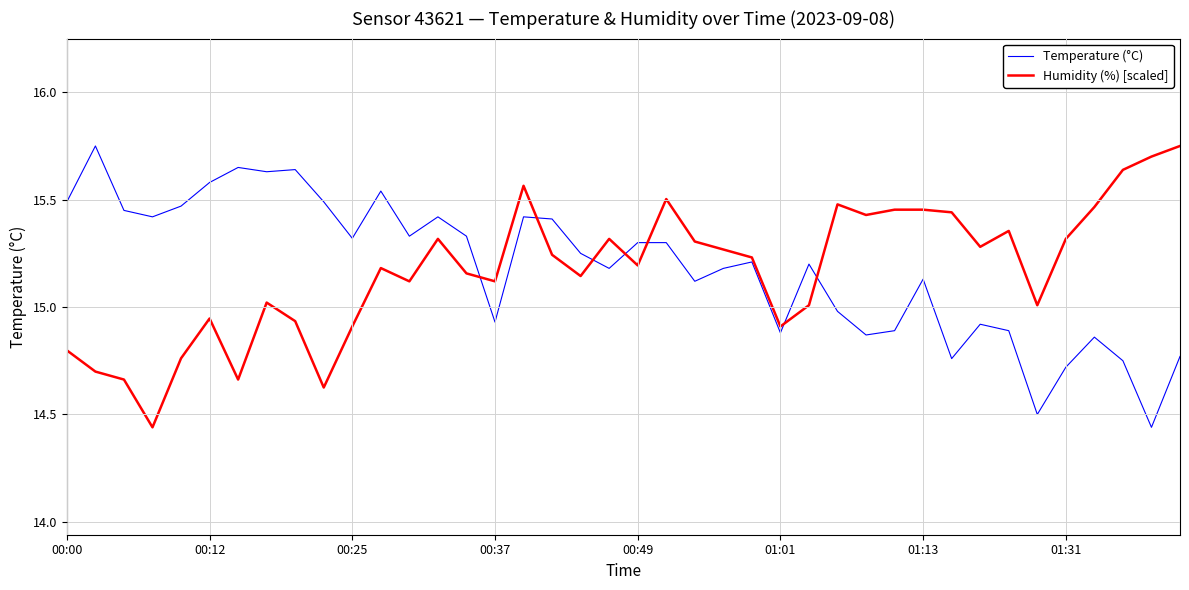

Does the chart have visible grid lines?

Yes